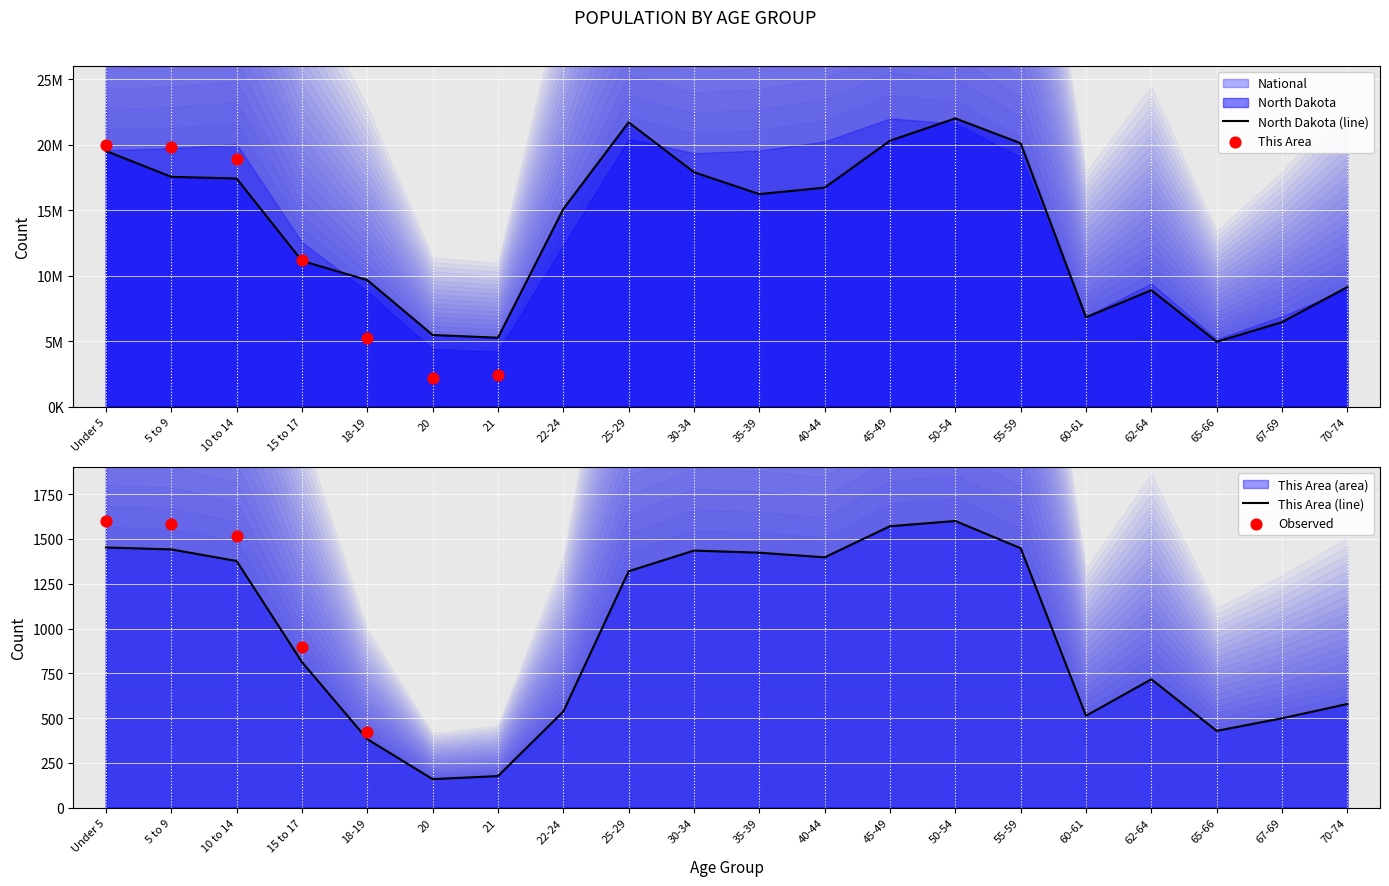

Which series contains the highest Y value?

North Dakota